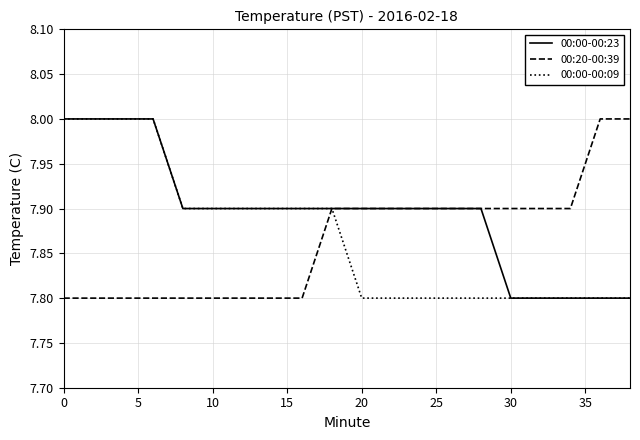

Does the chart display data point markers on the line(s)?

No